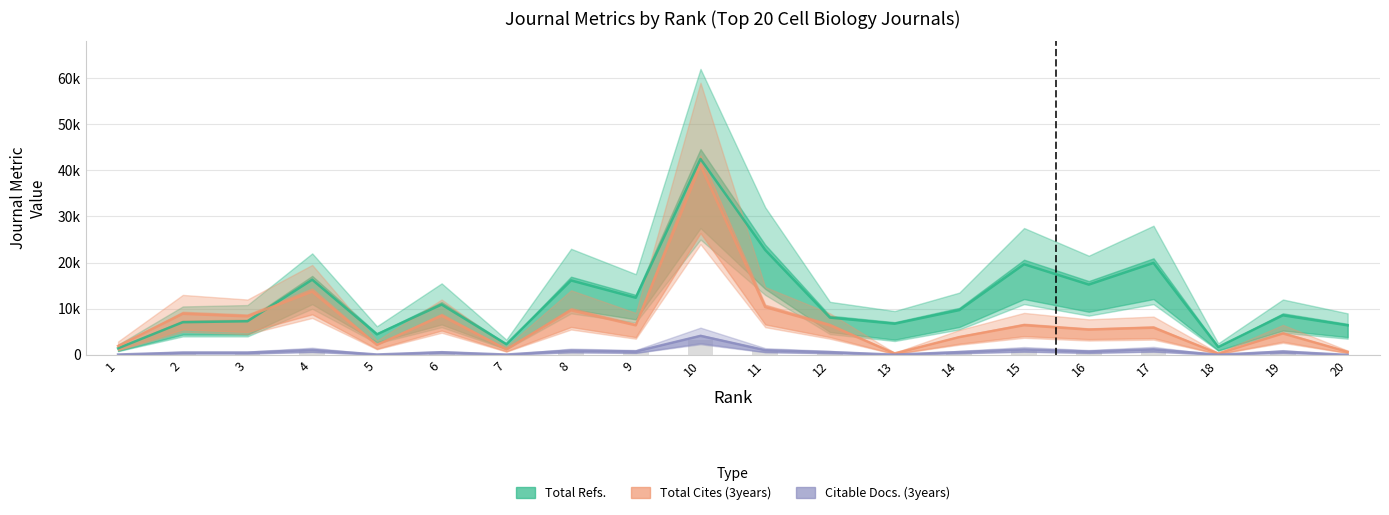

At how many categories does at least one series exceed 21564?

2